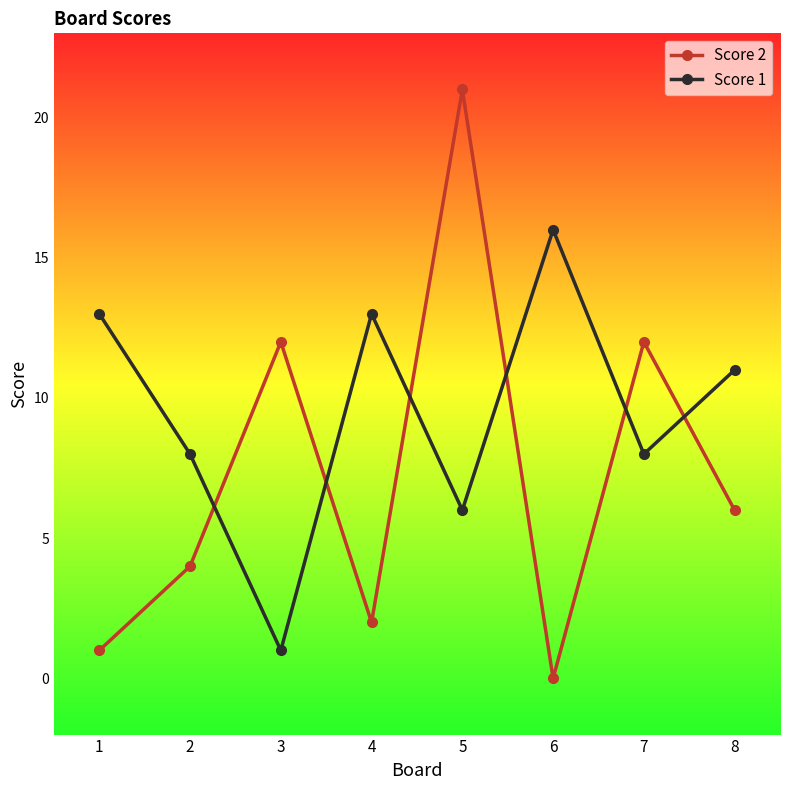

How many values in the Score 2 series are below 6?

4